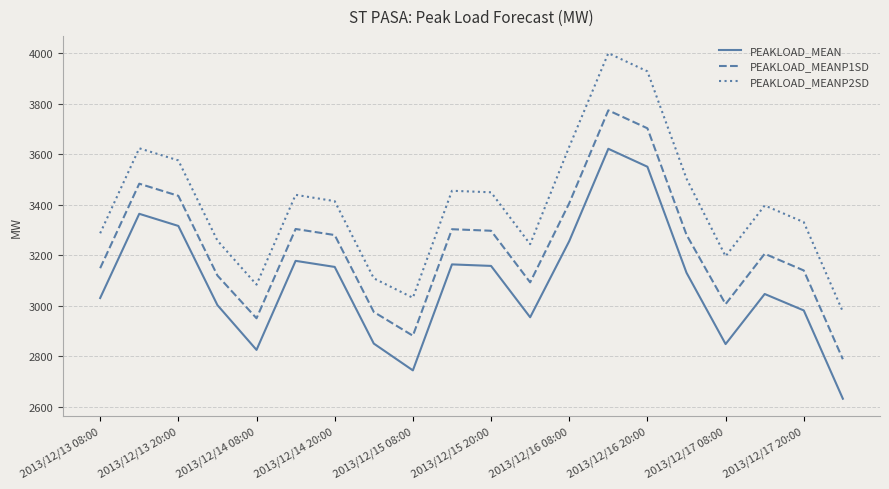

List the series in order of their overall mean, lowest first.

PEAKLOAD_MEAN, PEAKLOAD_MEANP1SD, PEAKLOAD_MEANP2SD